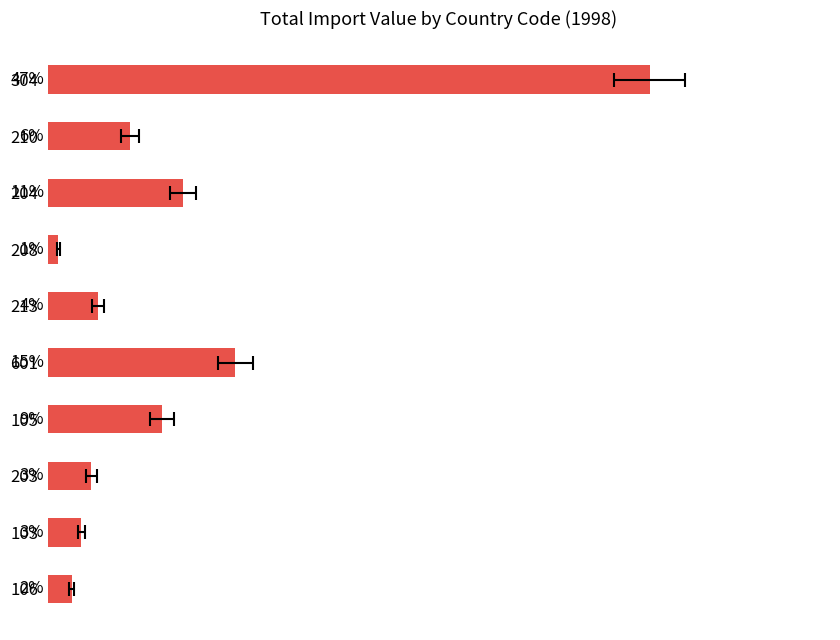

What is the minimum value shown in the chart?

0.8